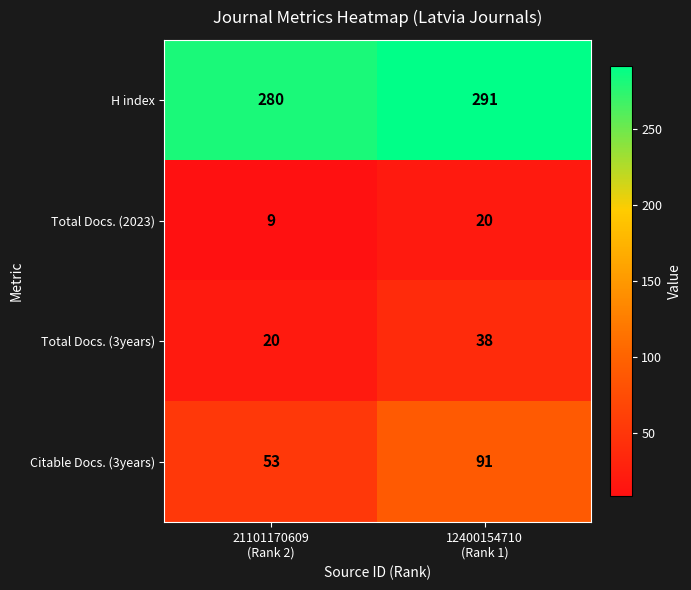

What is the sum of all H index values?

571